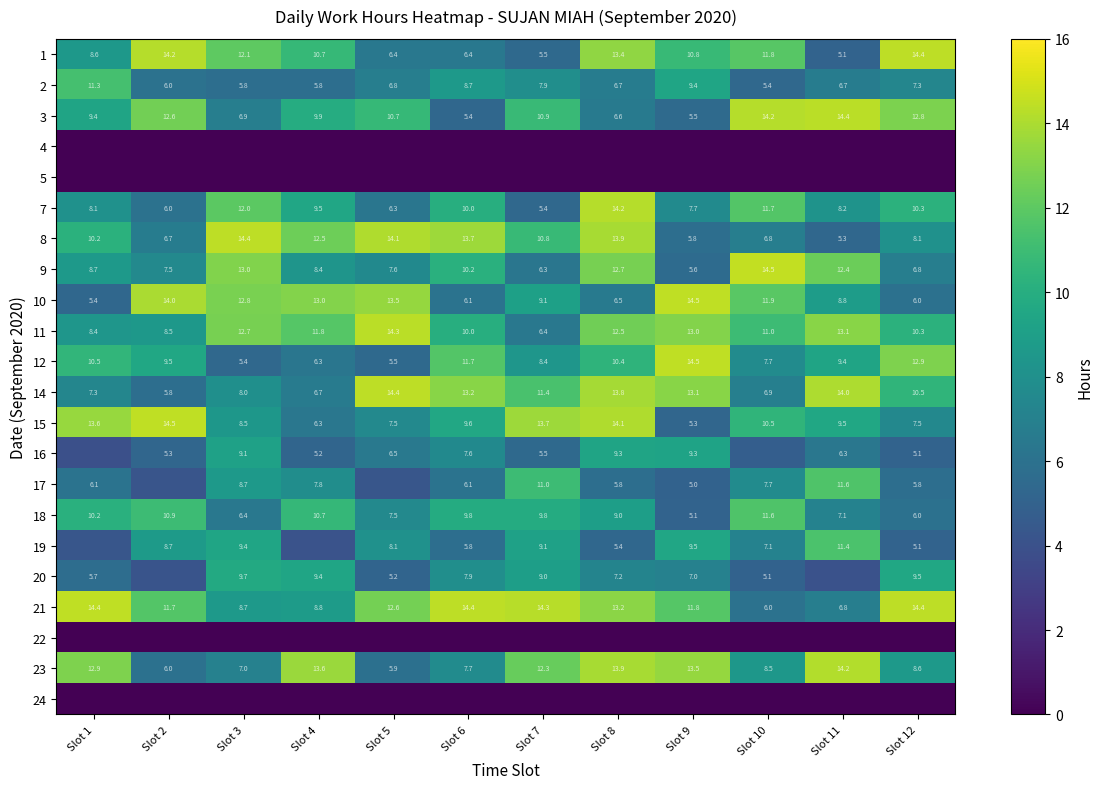

Is it true that 18 equals 13.5 at Slot 5?

False